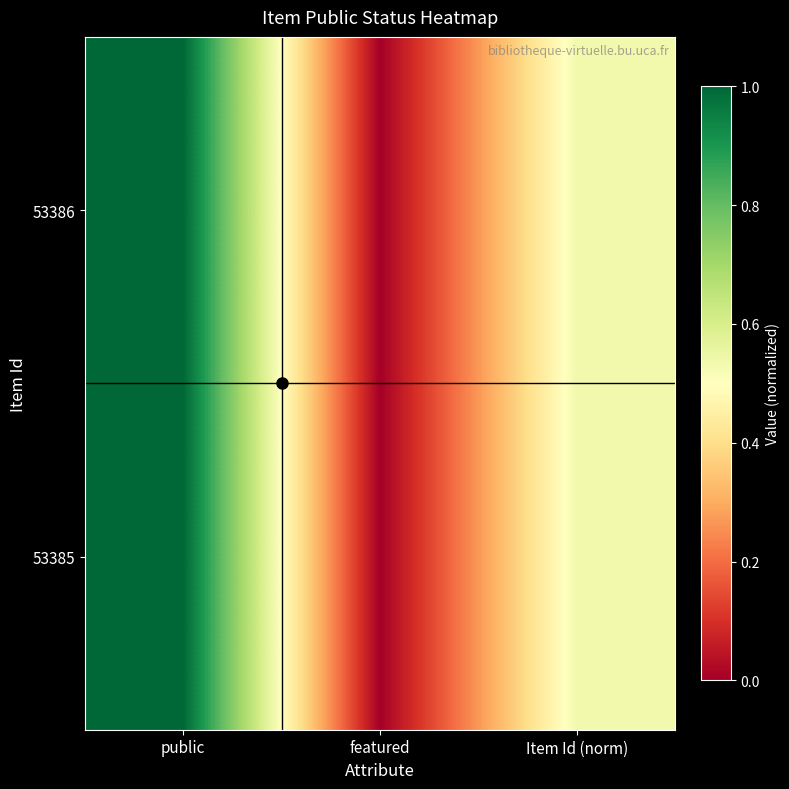

Reading right to left, transcribe all the data shown in this chart.

53386: Item Id (norm)=0.5	featured=0.0	public=1.0
53385: Item Id (norm)=0.5	featured=0.0	public=1.0